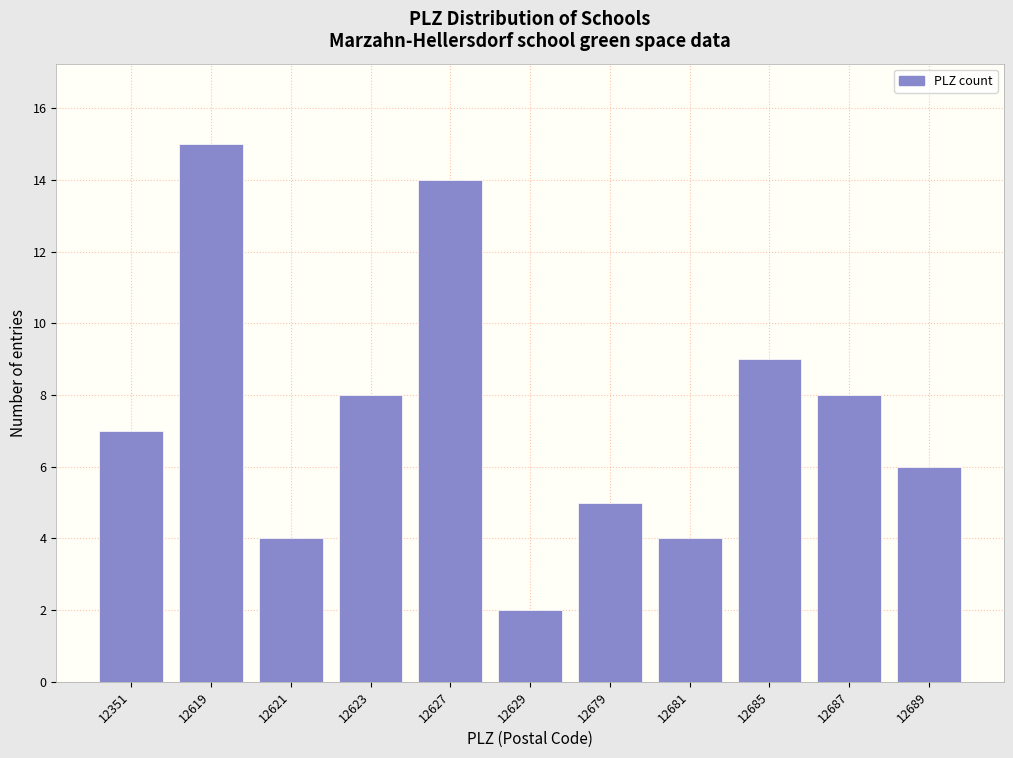

Reading left to right, list all the values displayed in this chart.

7	15	4	8	14	2	5	4	9	8	6